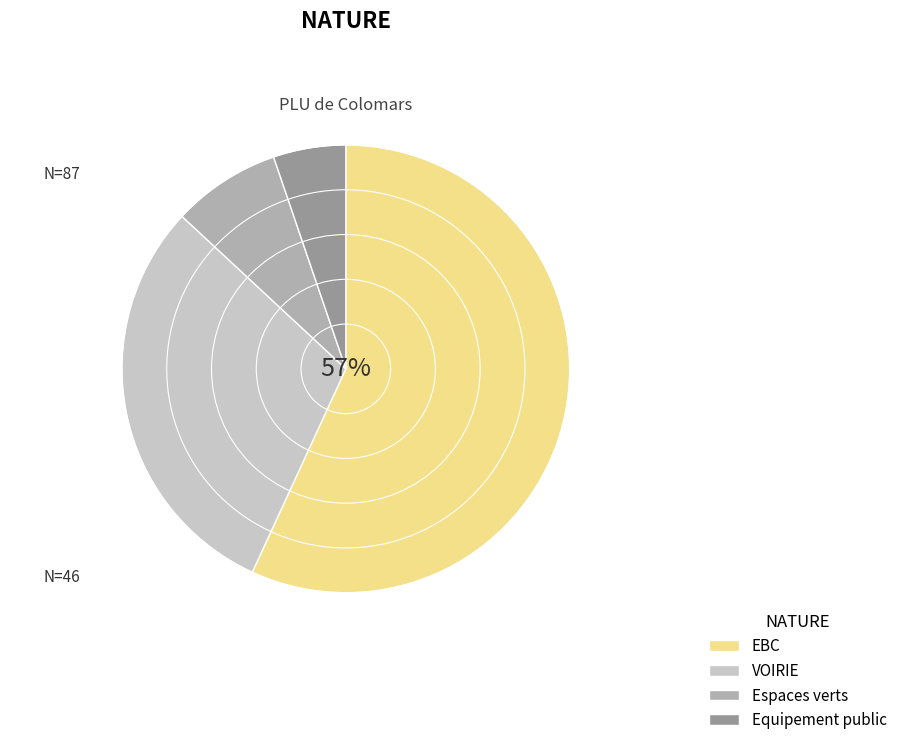

To the nearest percent, what percentage of the pie is VOIRIE?

30%